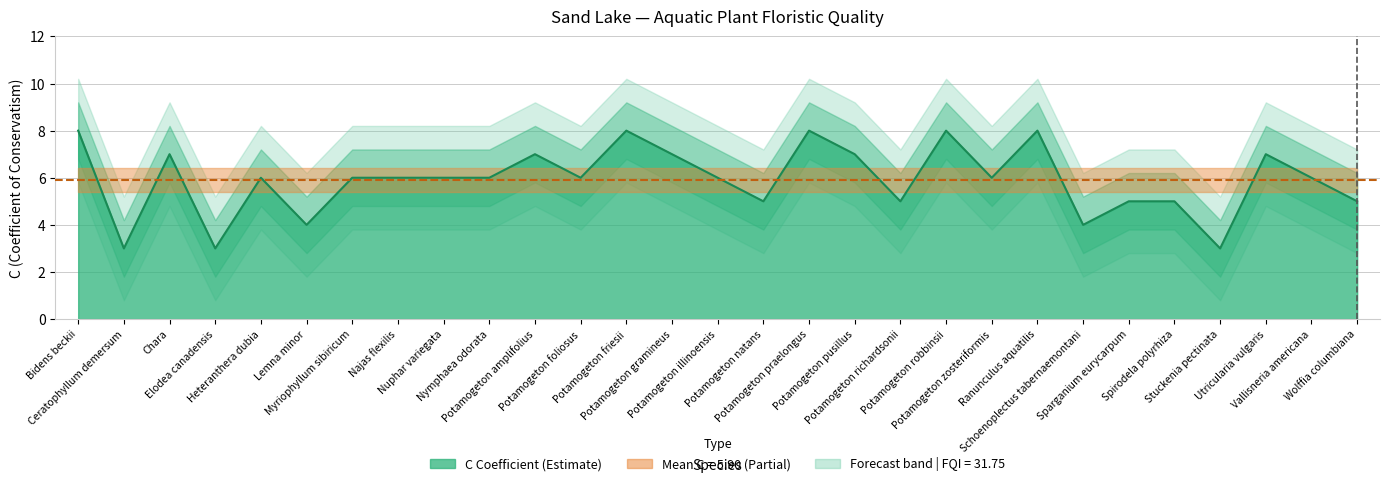

What is the difference between the maximum and second lowest values?

5